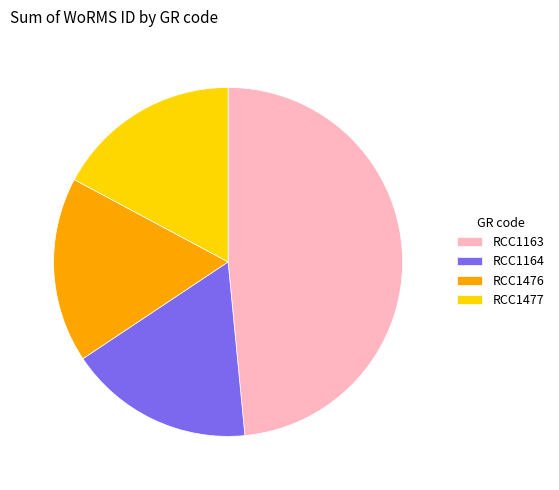

The RCC1164 slice represents 10% of the pie. True or false?

False